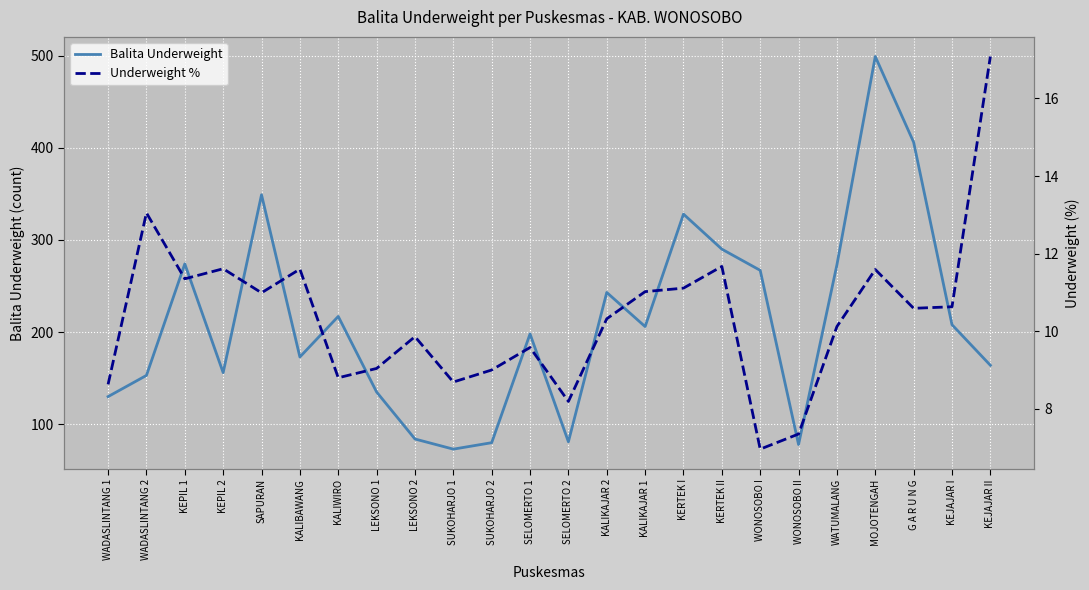

Where does the Balita Underweight series first go above 206?

KEPIL 1